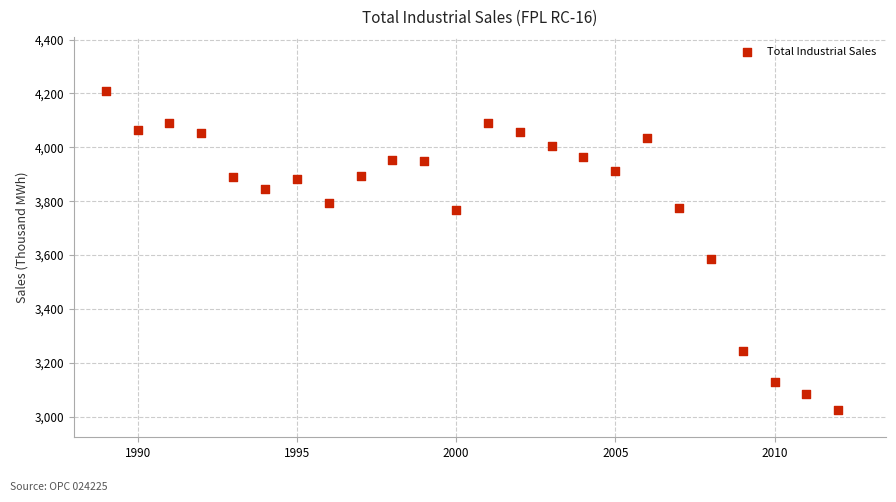

What is the range of X values (max minus min)?

23.0